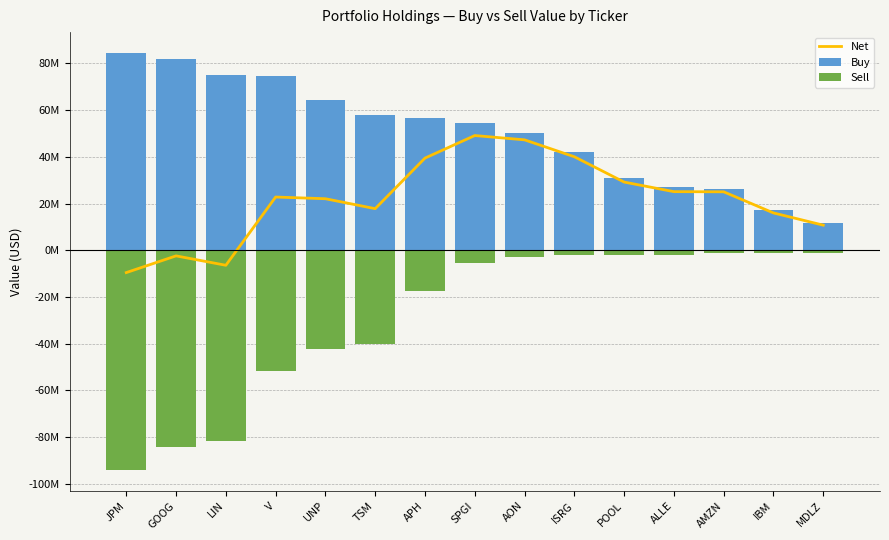

Which label corresponds to the largest value in the chart?

JPM